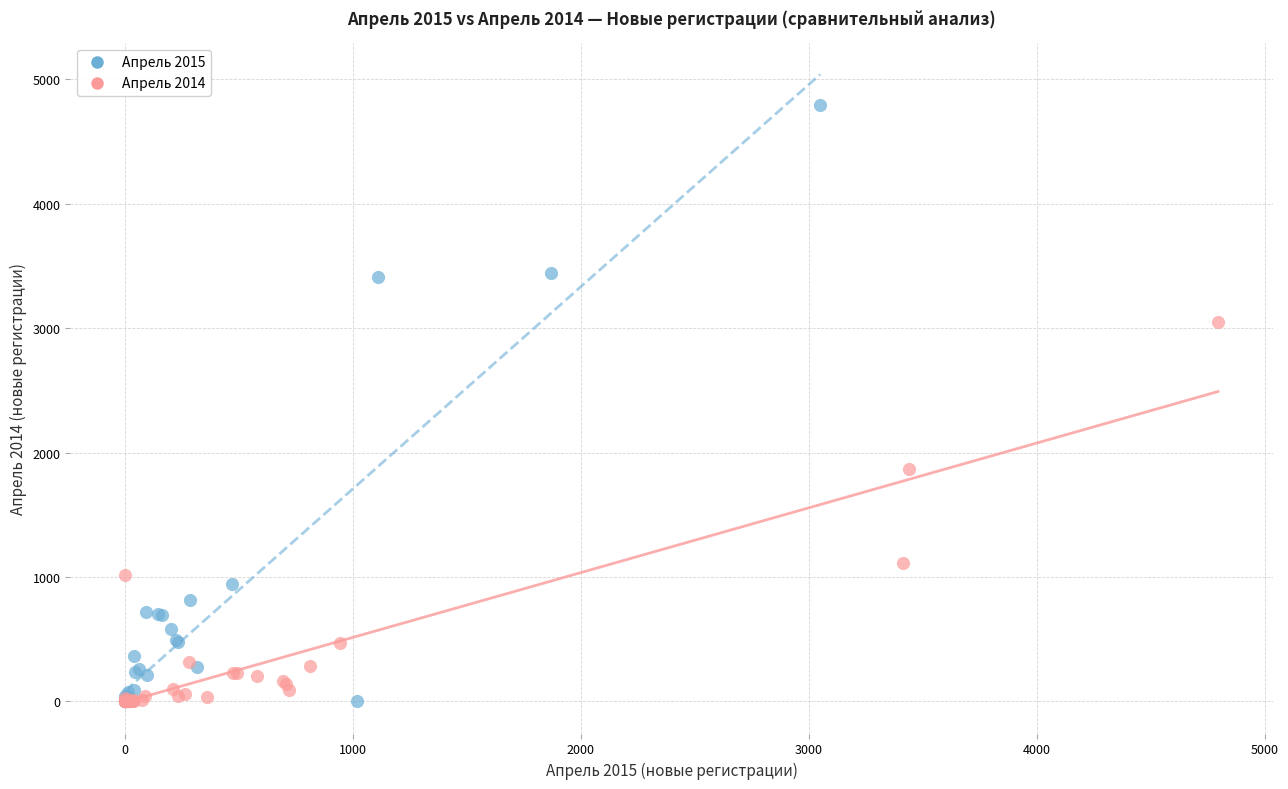

Which series contains the highest Y value?

Апрель 2015